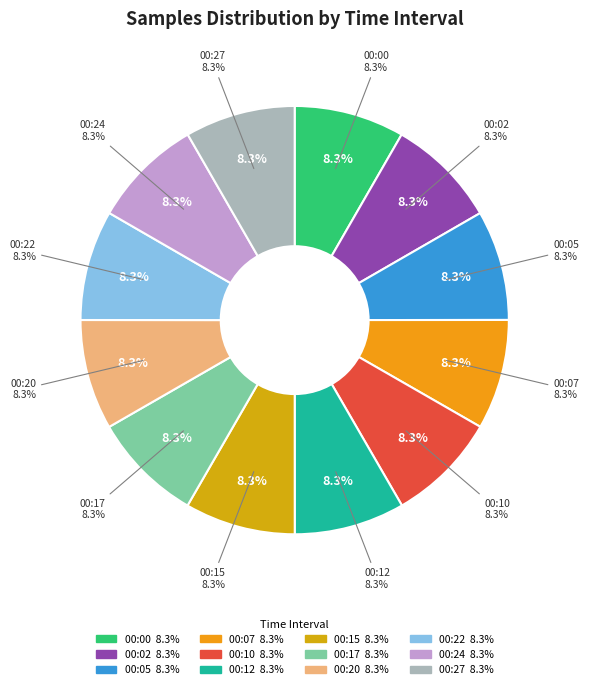

Which category has the biggest portion of the pie?

2023/01/21 00:02